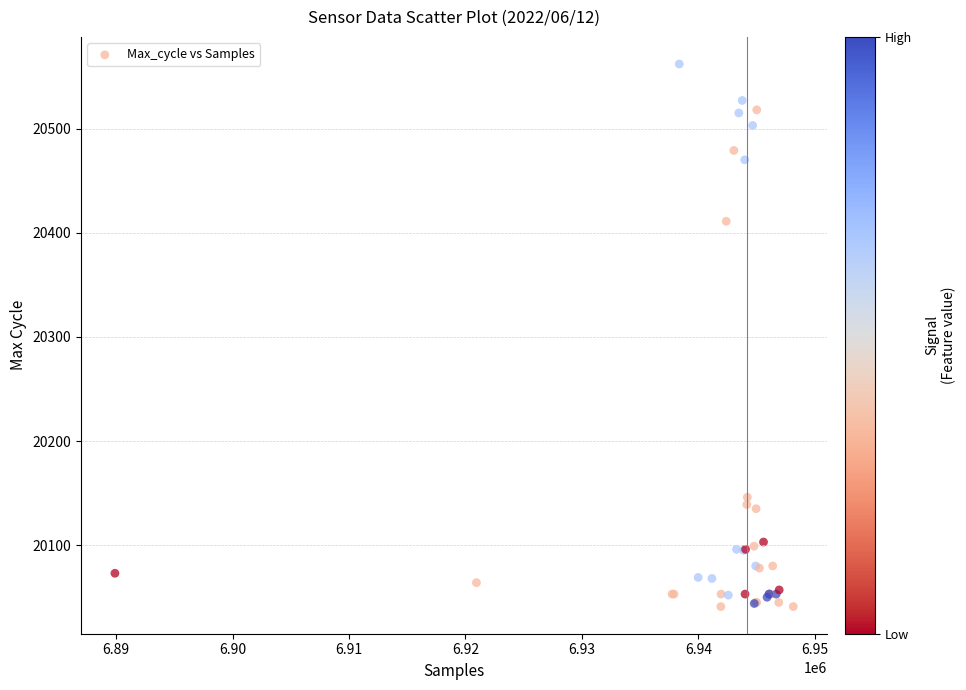

What Y value in the scatter plot is closest to 20301?

20411